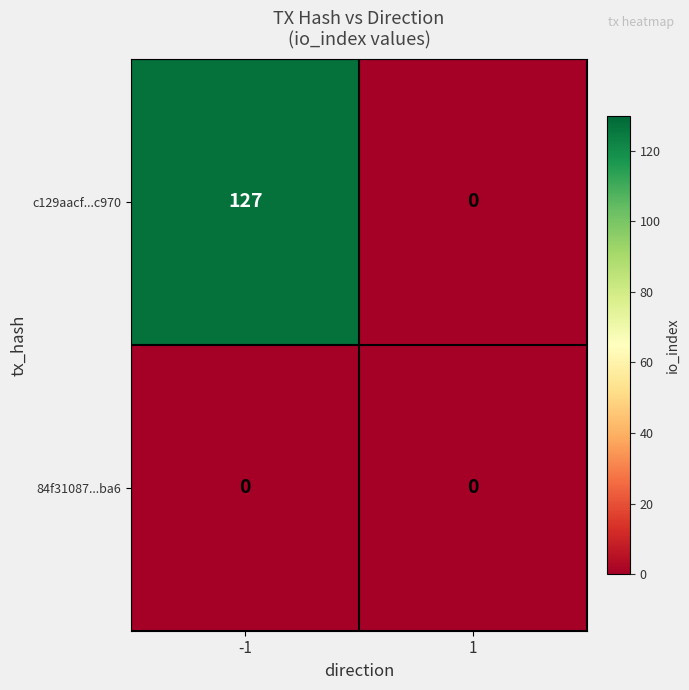

What is the sum of the c129aacf...c970 values at -1 and 1?

127